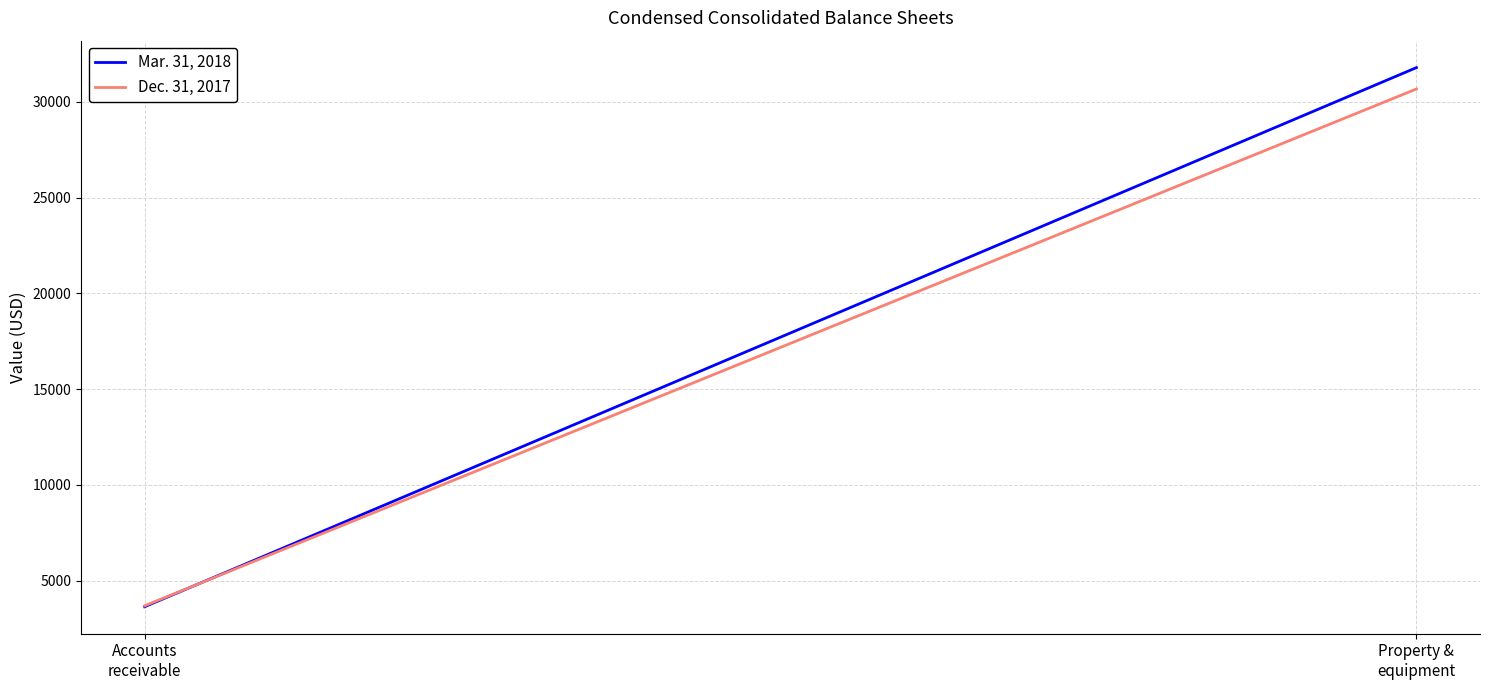

Reading left to right, list all the values displayed in this chart.

Mar. 31, 2018: Accounts
receivable=3640	Property &
equipment=31794
Dec. 31, 2017: Accounts
receivable=3688	Property &
equipment=30678